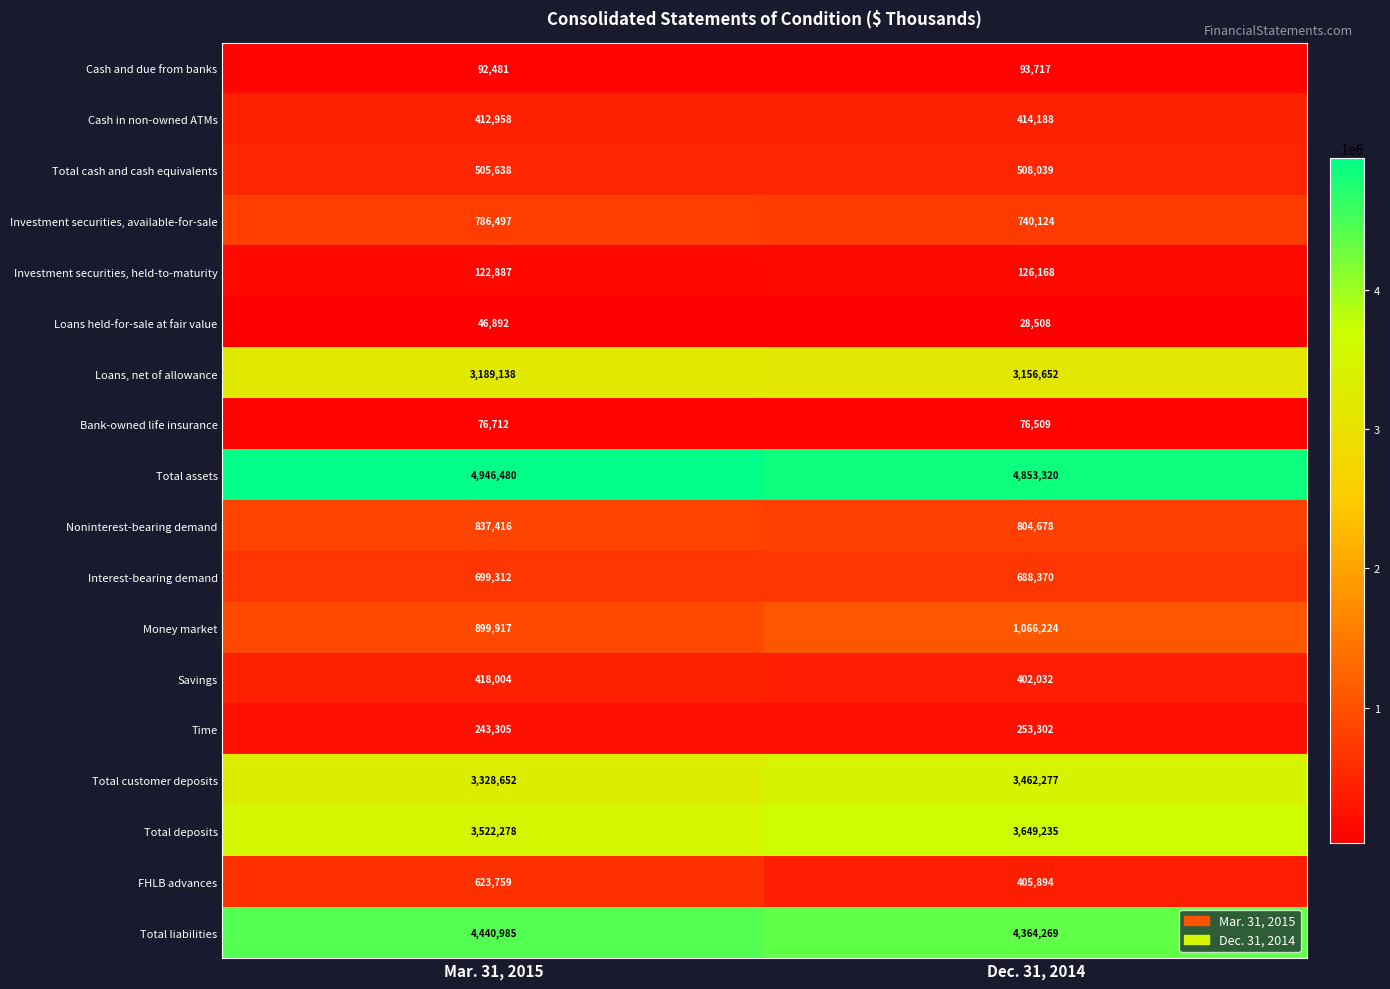

What is the greatest value displayed?

4946480